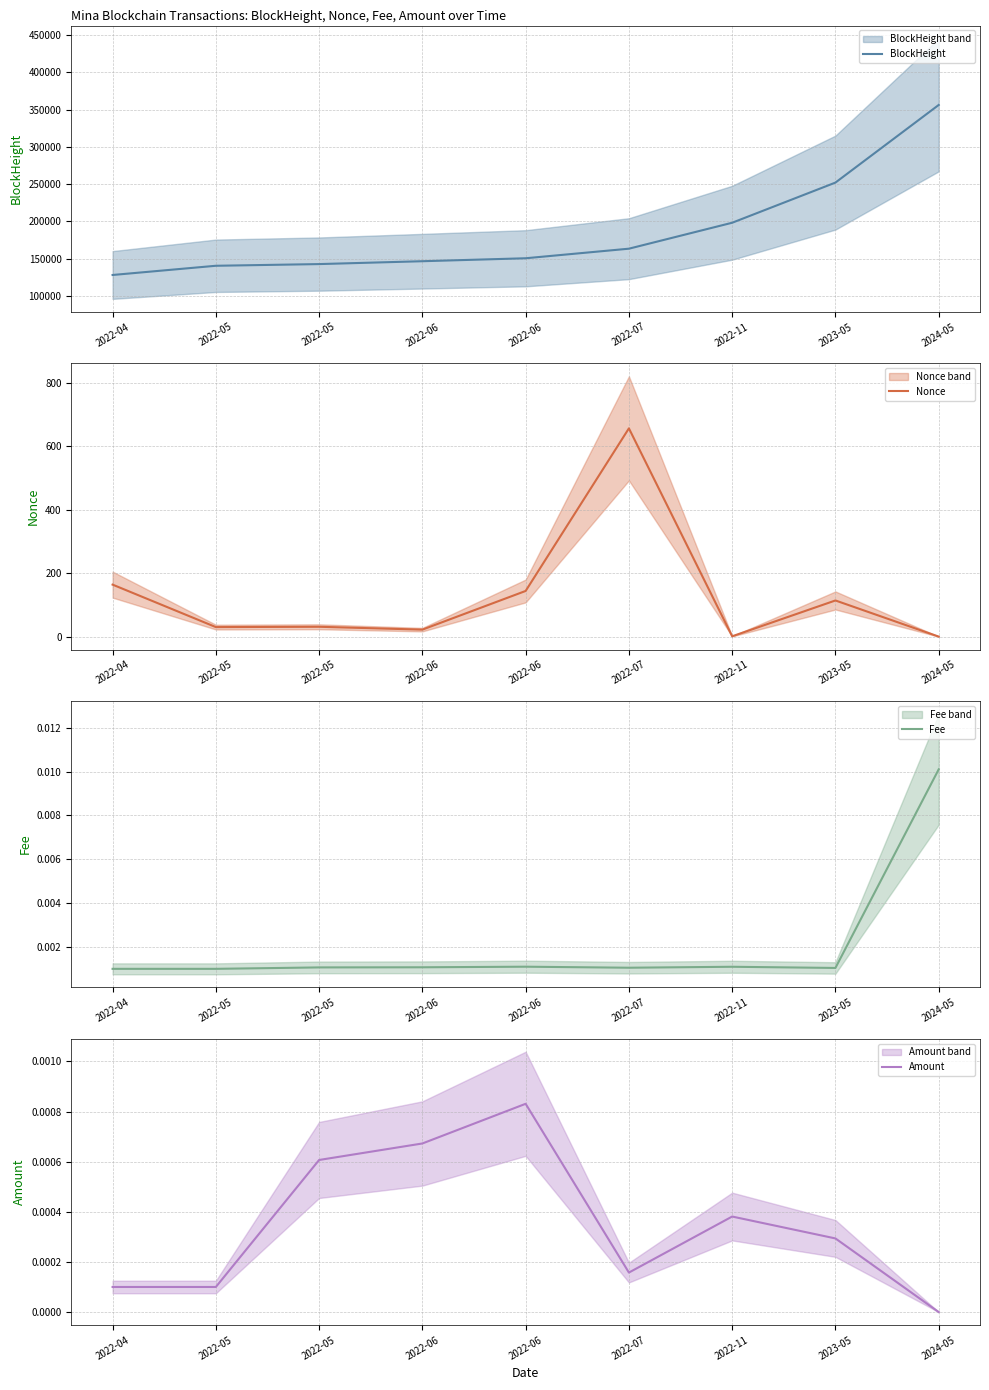

How many interior local valleys does the Nonce series have?

3